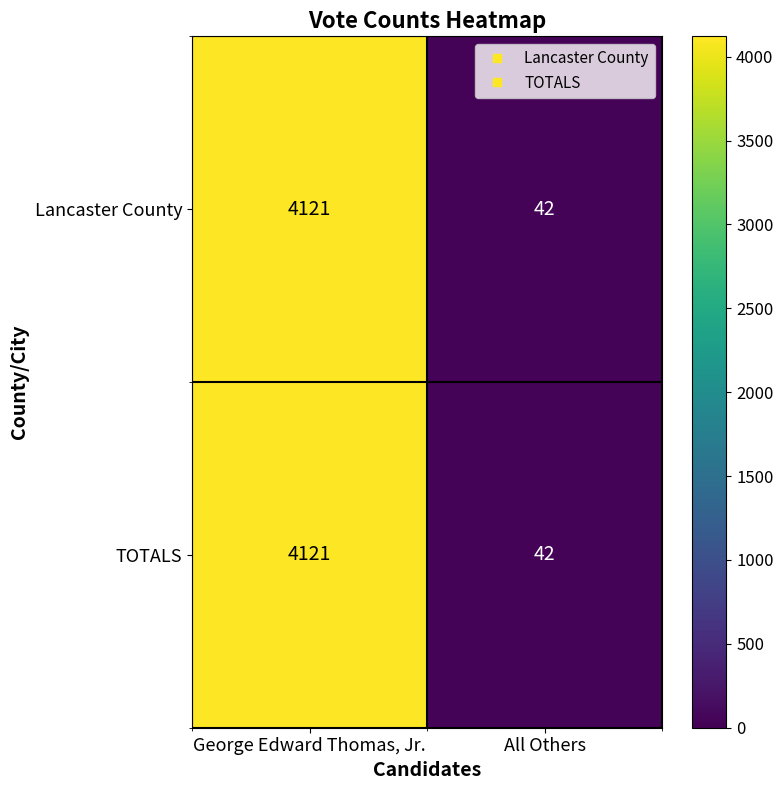

Read the Lancaster County value at All Others.

42